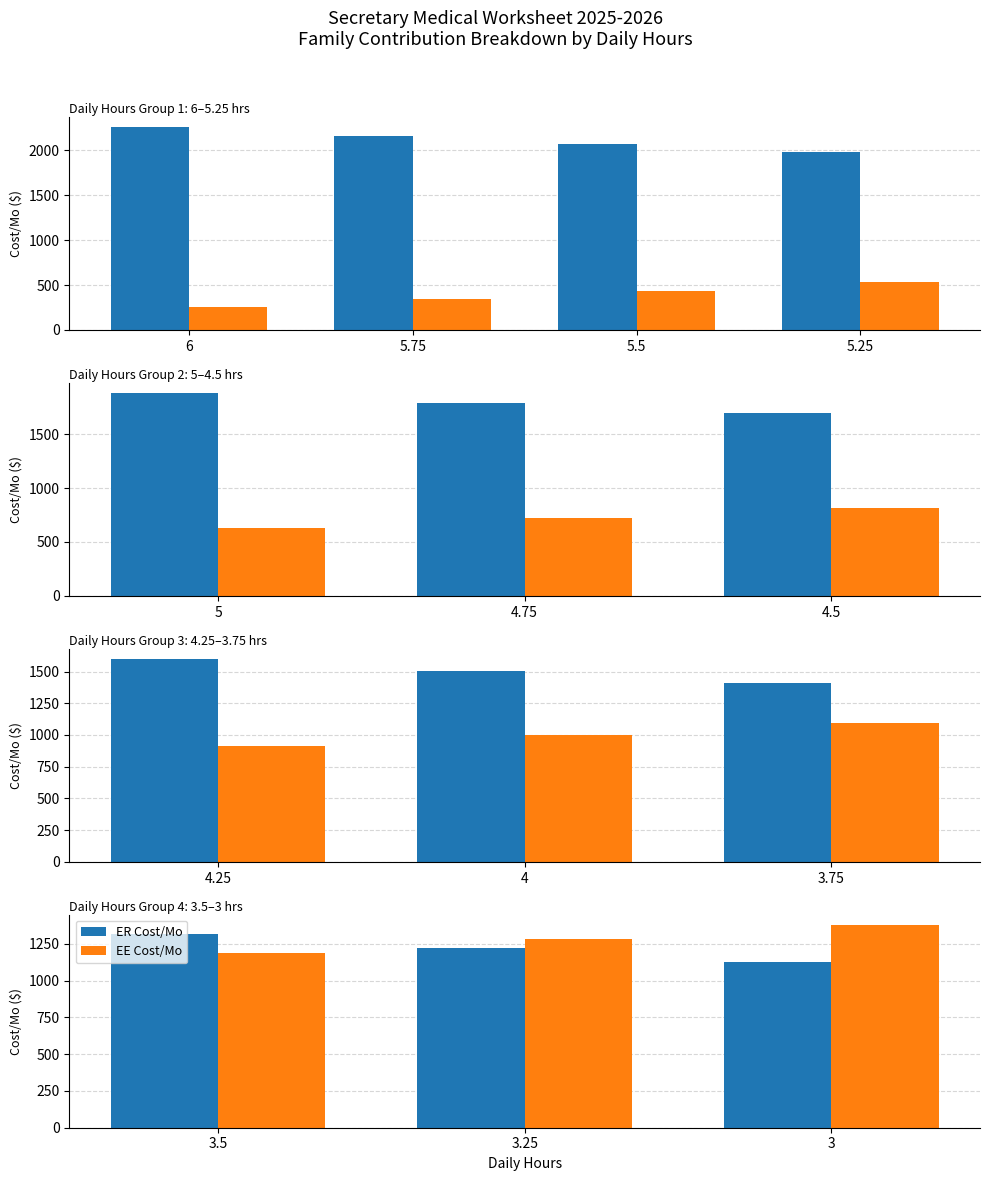

What are all the series names shown in the legend?

ER Cost/Mo, EE Cost/Mo